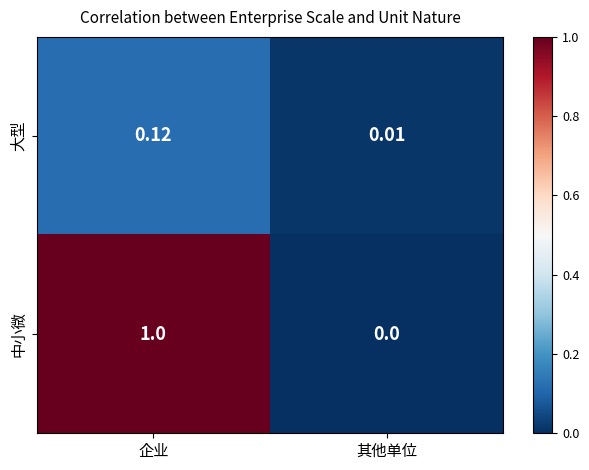

Rank the series by their average value, from highest to lowest.

中小微, 大型